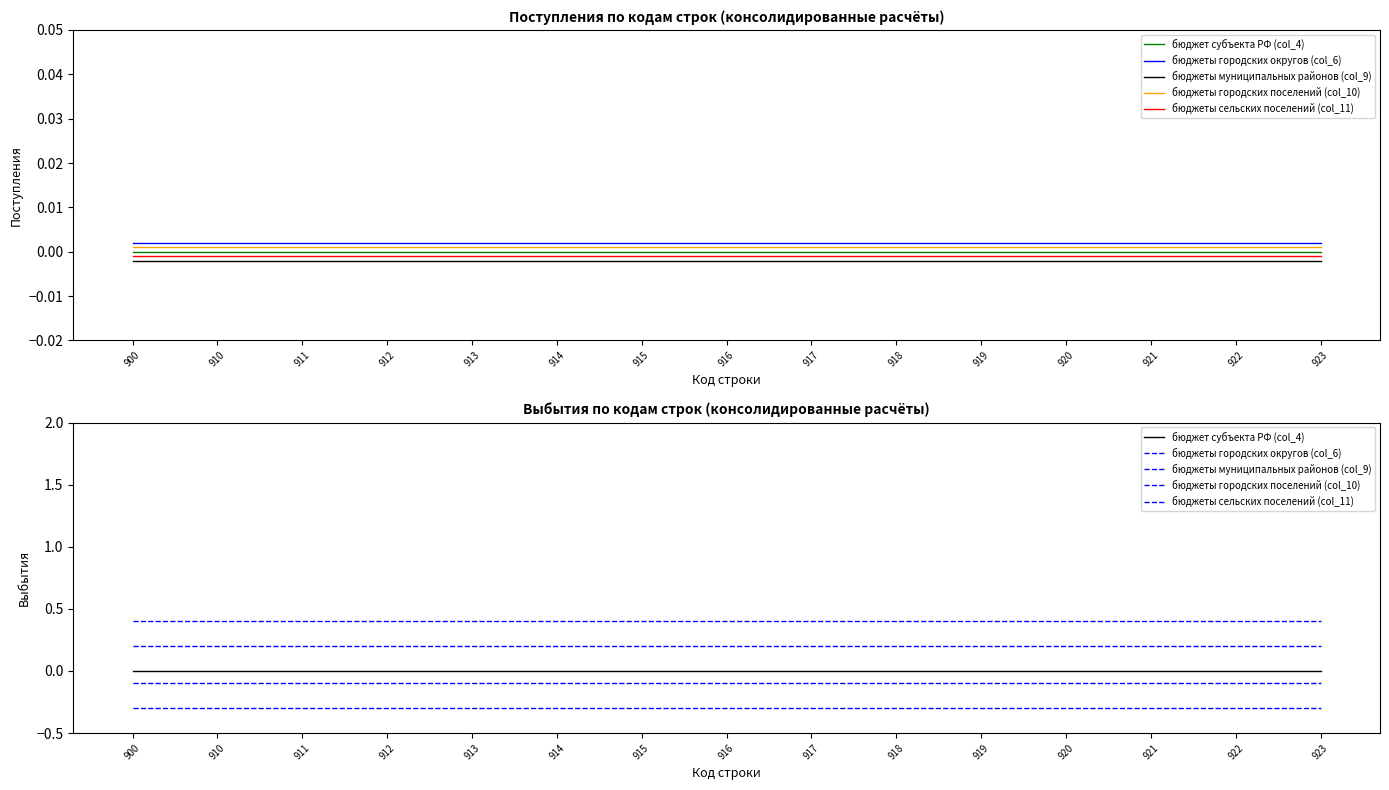

True or false: бюджеты городских поселений (col_10) and бюджеты городских округов (col_6) cross at least once.

False